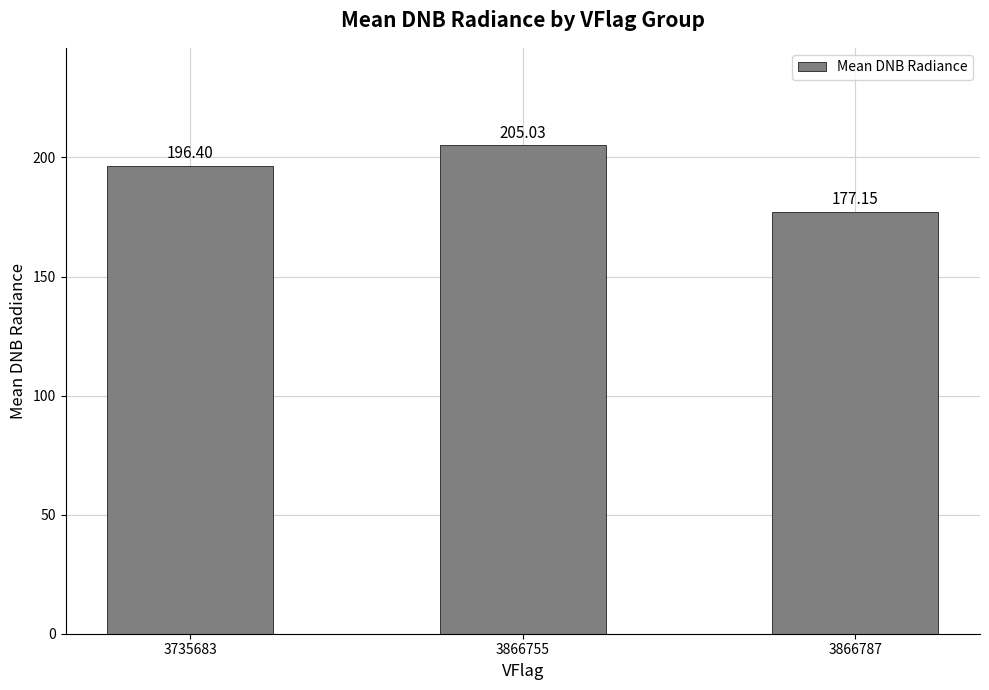

At which label is the value closest to 191?

3735683